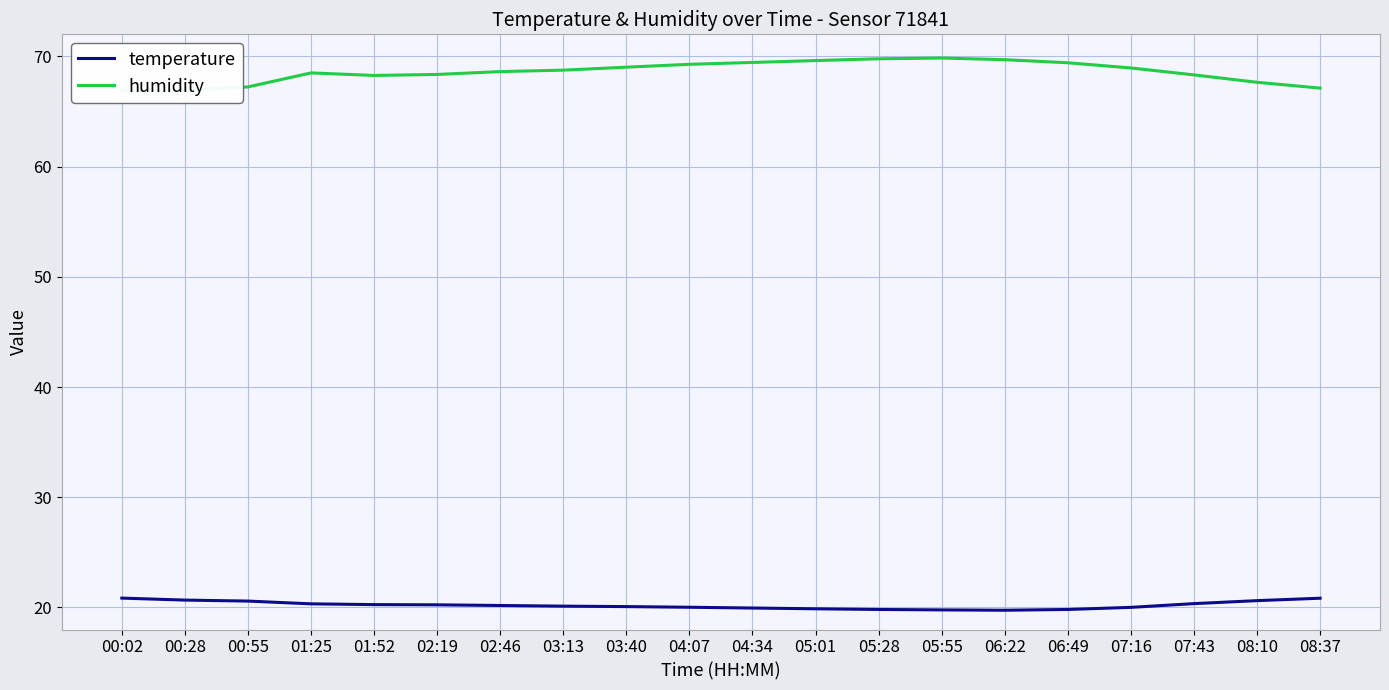

What are all the series names shown in the legend?

temperature, humidity